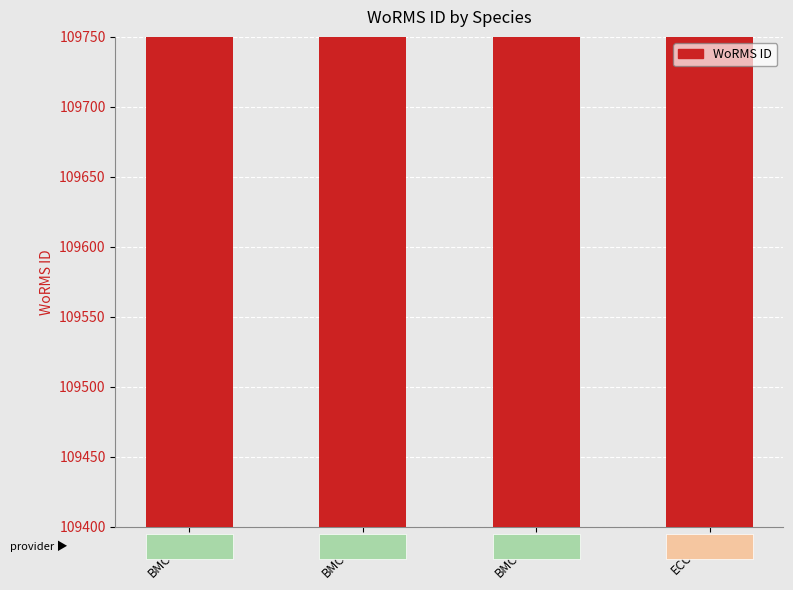

What is the difference between the second highest and minimum values?

3